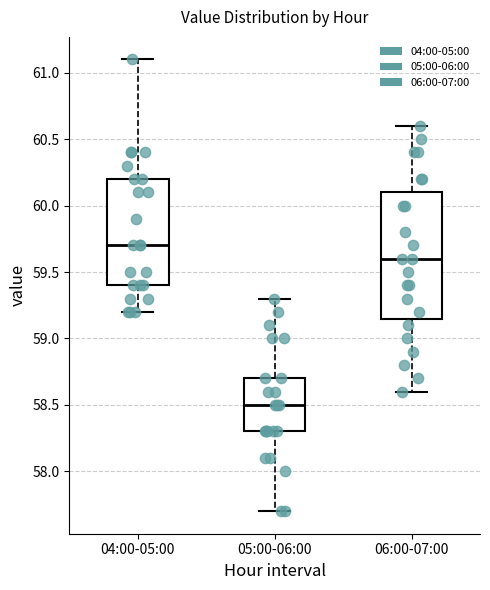

Which box's median line is the lowest?

05:00-06:00